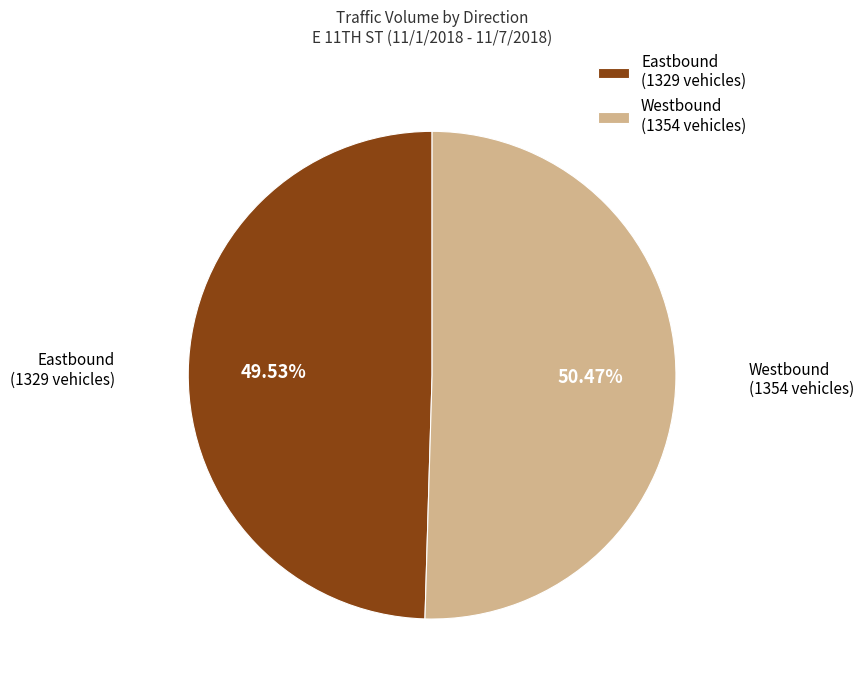

Which has a higher value, Westbound (1354 vehicles) or Eastbound (1329 vehicles)?

Westbound (1354 vehicles)